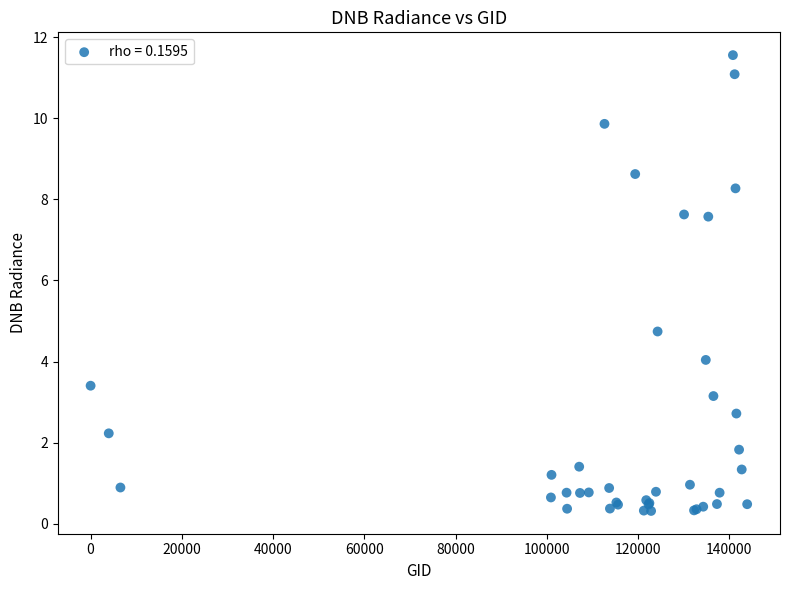

What Y value in the scatter plot is closest to 5?

4.7